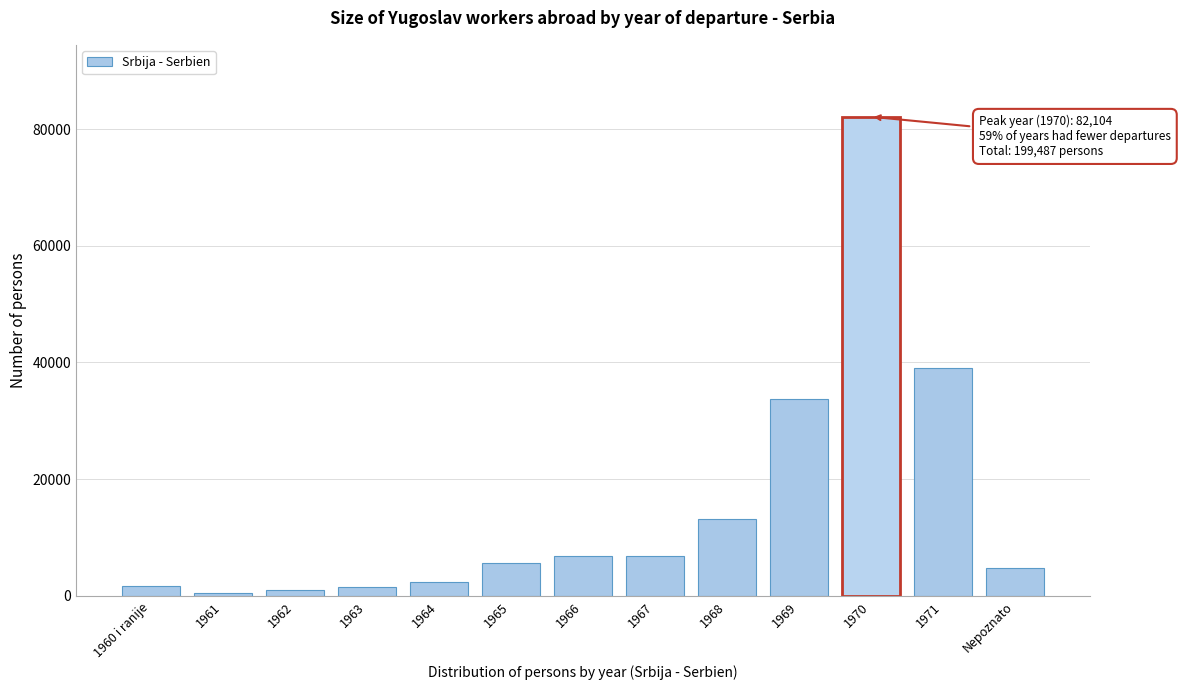

What is the sum of all values?

199487